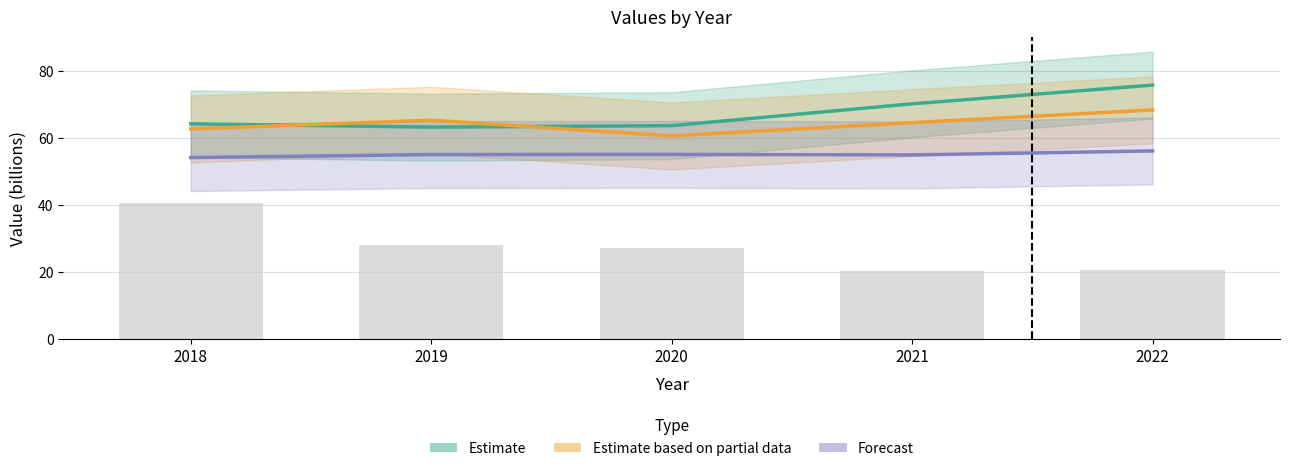

At which category is the sum across all series the highest?

2018